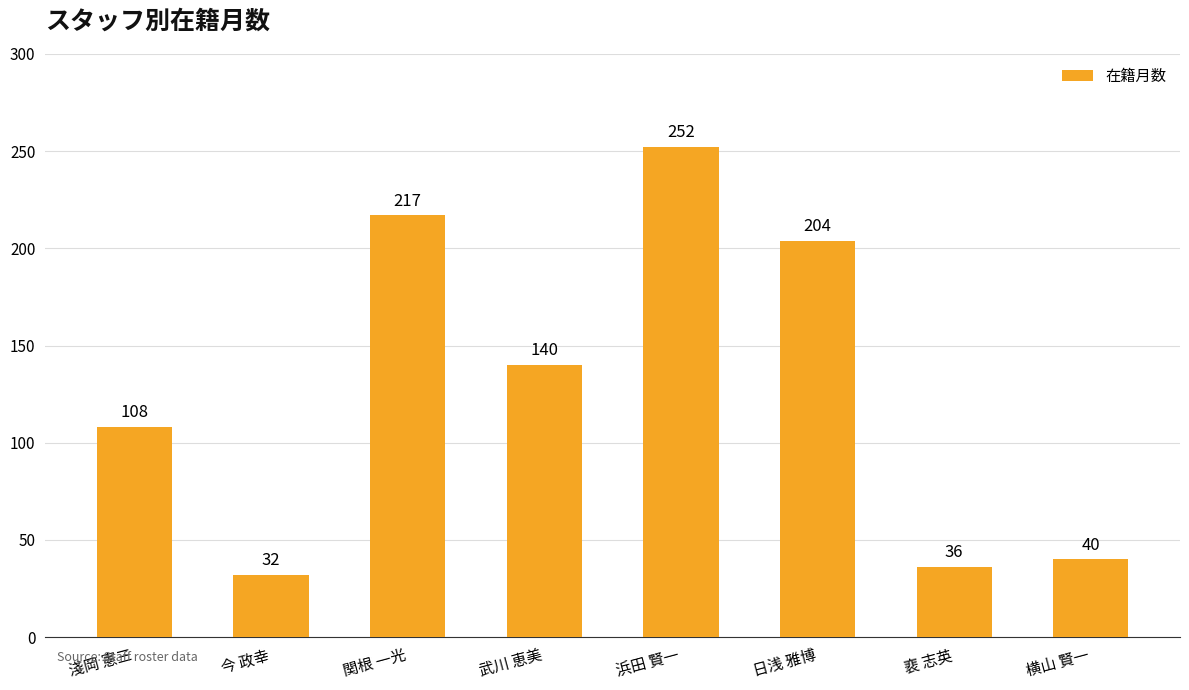

What is the sum of the values at 日浅 雅博 and 浜田 賢一?

456